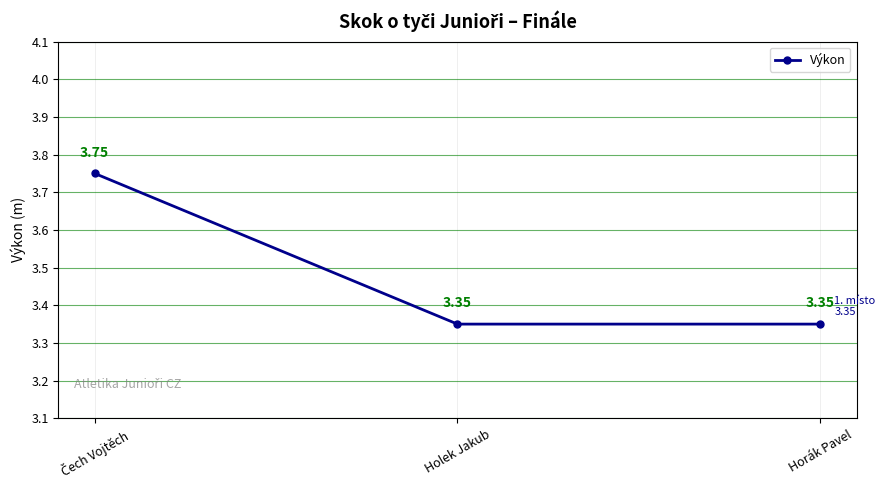

What is the difference between the maximum and minimum values?

0.4